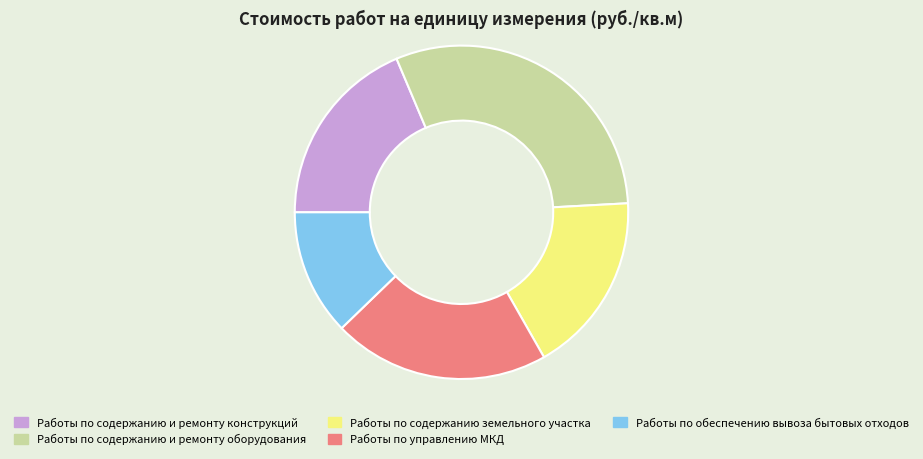

What is the largest slice in the pie chart?

Работы по содержанию и ремонту оборудования